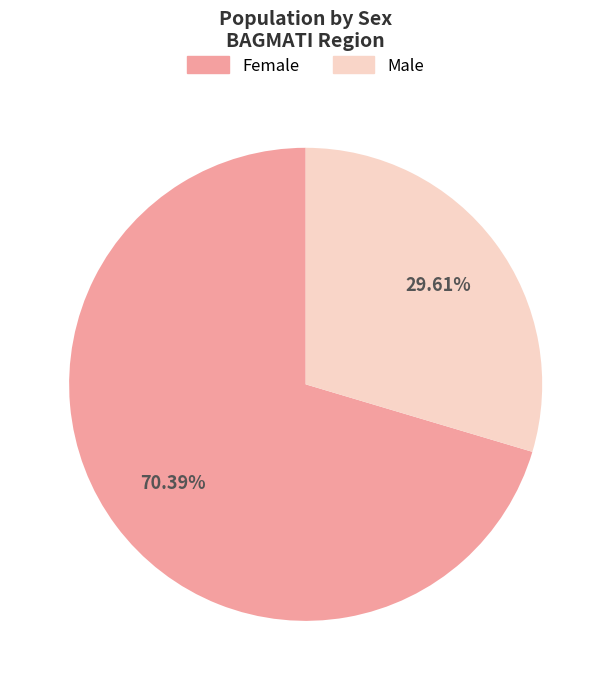

Is there a majority slice in this chart?

Yes